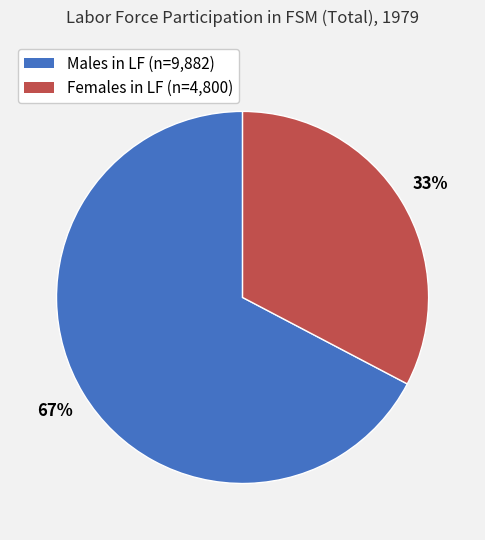

To the nearest percent, what is the average slice percentage?

50%